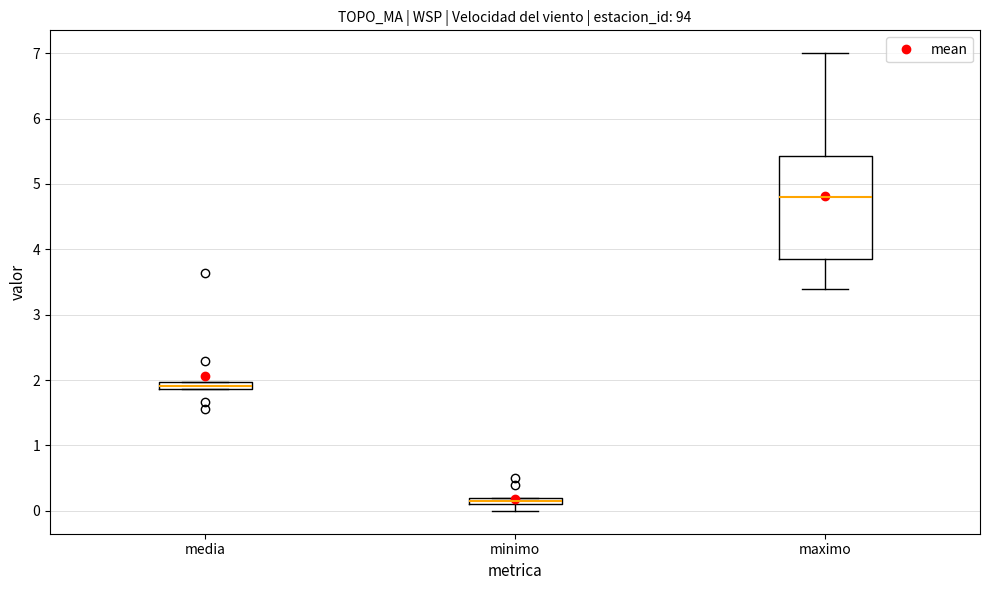

Where is the lower edge of the box for minimo on the y-axis? The values are not printed on the chart, so give them approximately, as read against the axis.

0.1